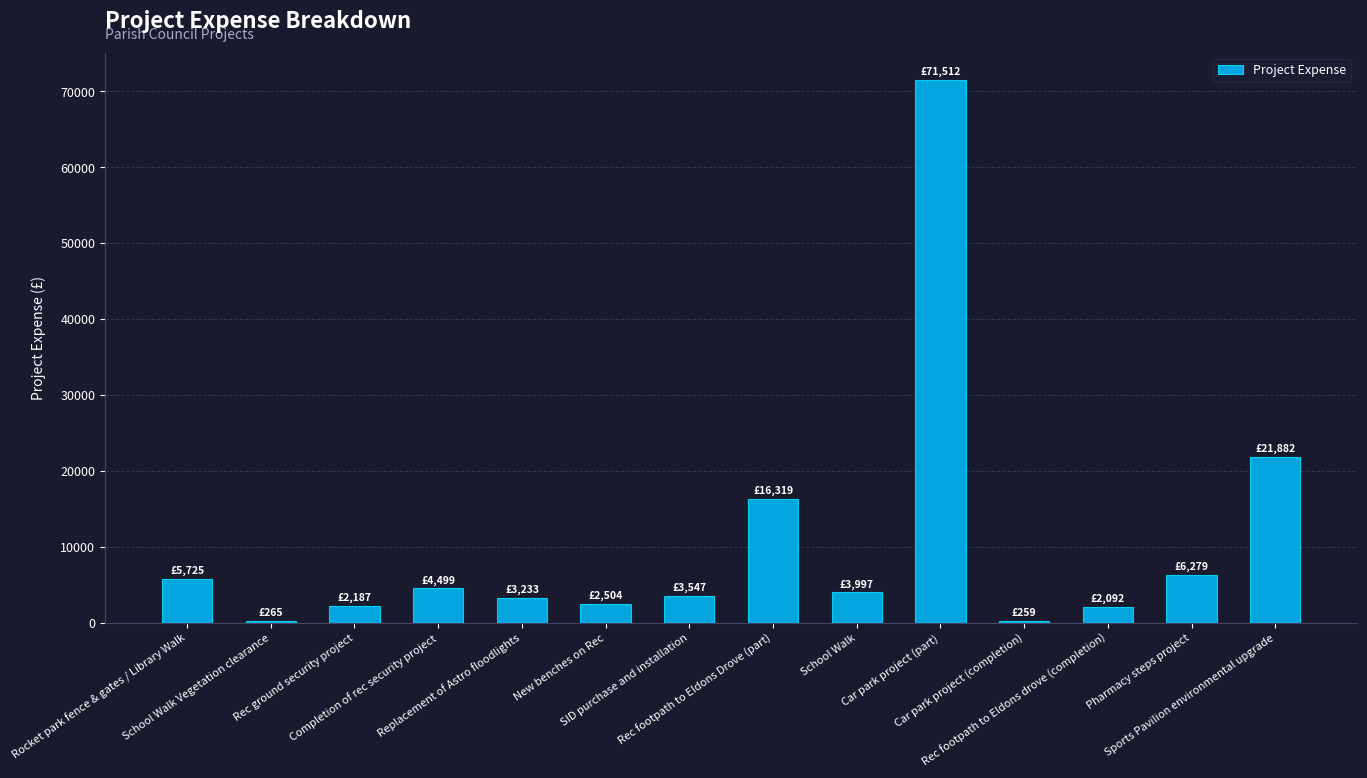

What is the maximum value shown in the chart?

71512